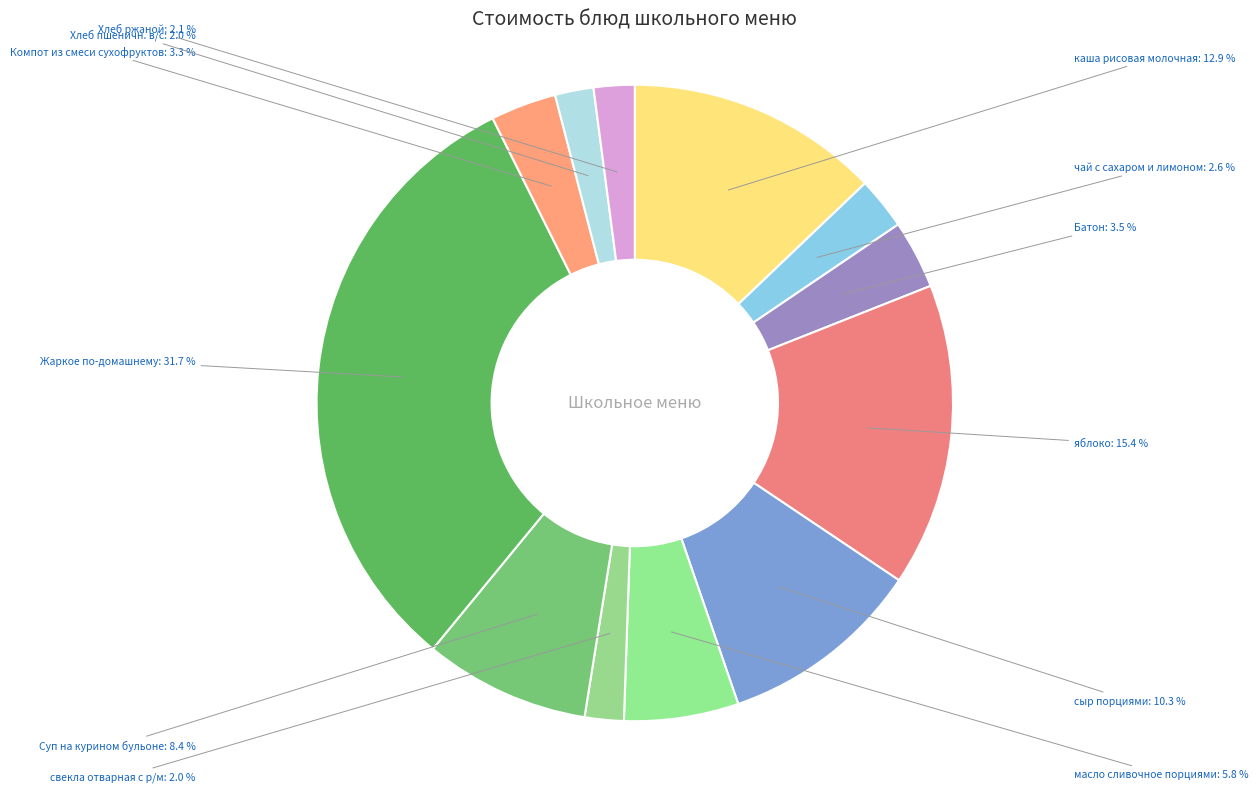

What is the largest slice in the pie chart?

Жаркое по-домашнему